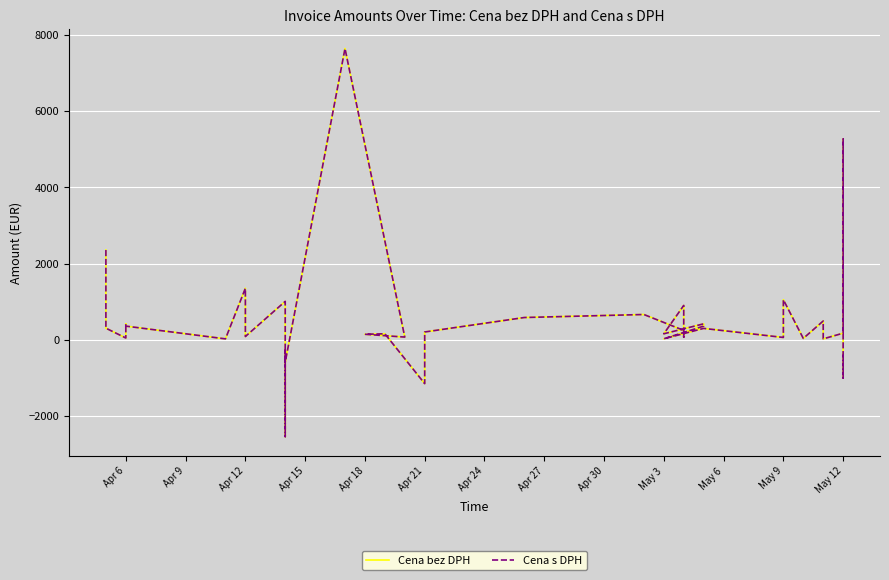

True or false: Cena bez DPH has a value of 110.4 at May 9.

False